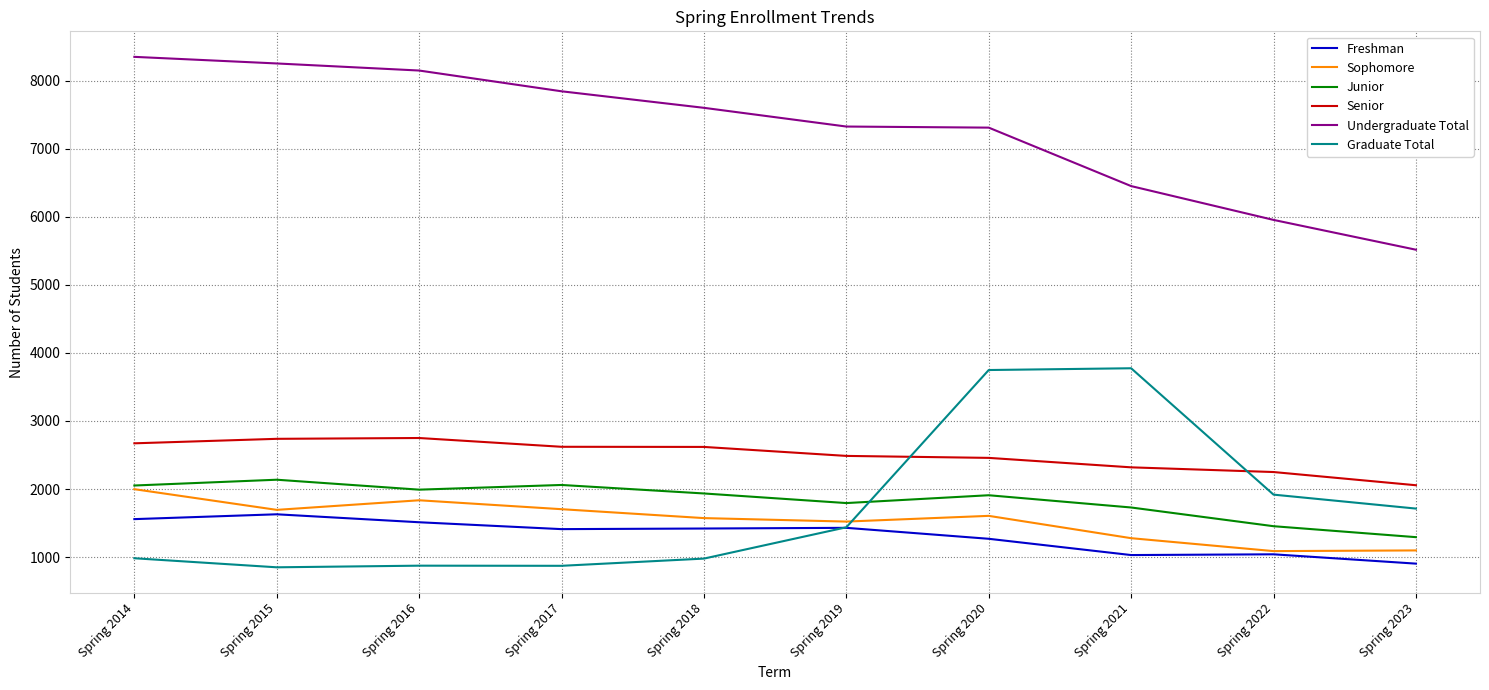

Which series changed the most between Spring 2015 and Spring 2022?

Undergraduate Total